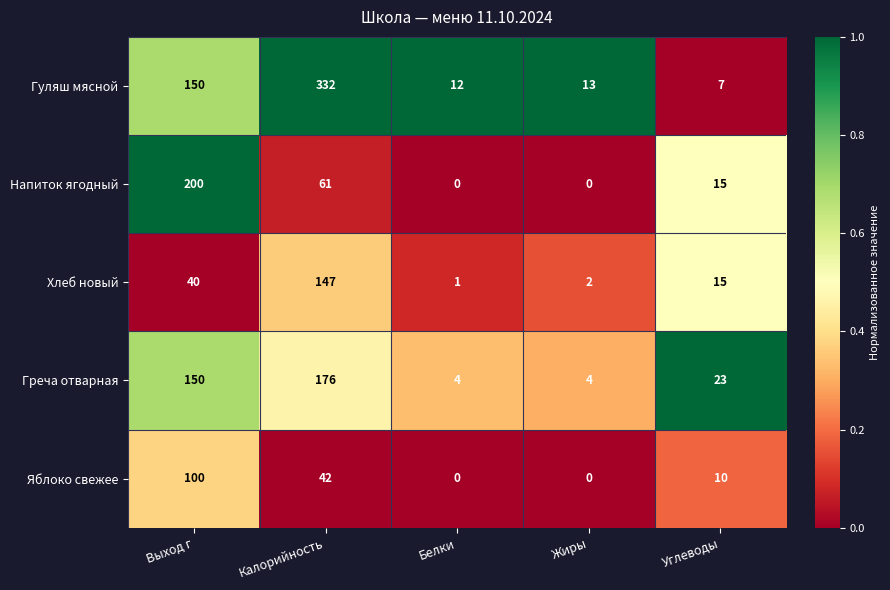

At which category is the sum across all series the highest?

Калорийность